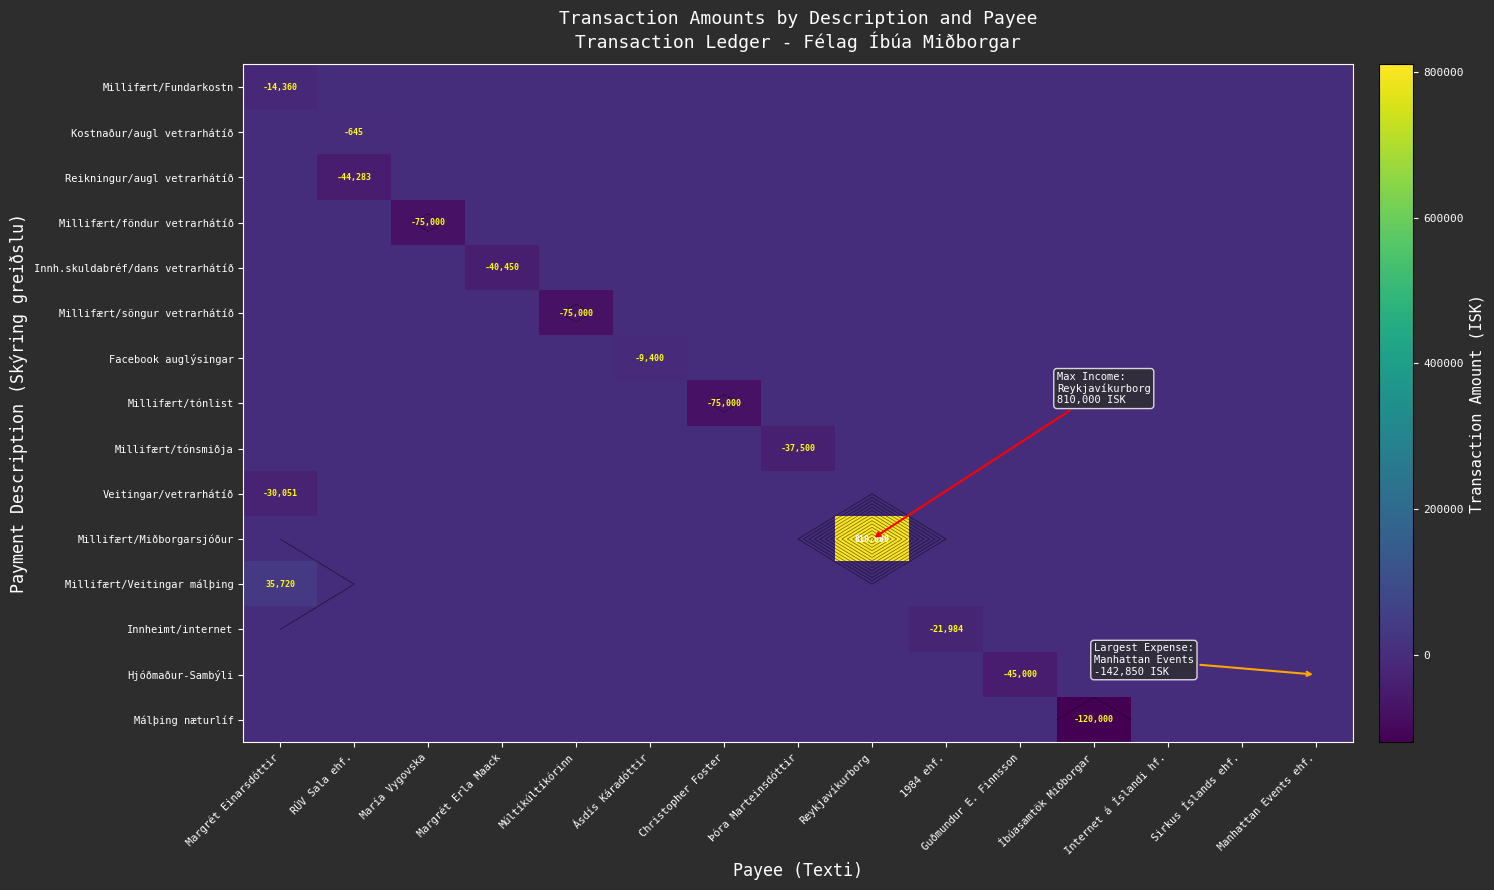

At Reykjavíkurborg, list the series in order from smallest to largest.

Millifært/Fundarkostn, Kostnaður/augl vetrarhátíð, Reikningur/augl vetrarhátíð, Millifært/föndur vetrarhátíð, Innh.skuldabréf/dans vetrarhátíð, Millifært/söngur vetrarhátíð, Facebook auglýsingar, Millifært/tónlist, Millifært/tónsmiðja, Veitingar/vetrarhátíð, Millifært/Veitingar málþing, Innheimt/internet, Hjóðmaður-Sambýli, Málþing næturlíf, Millifært/Miðborgarsjóður